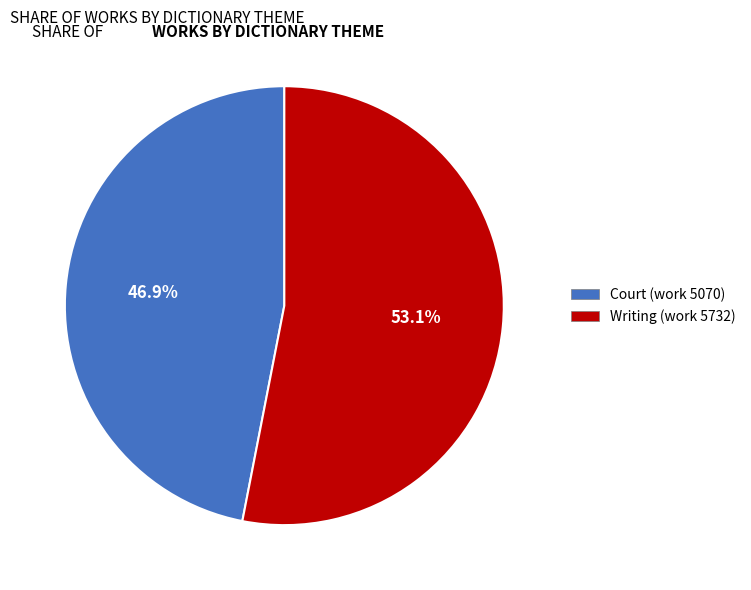

Rank the categories by value from highest to lowest.

Writing (work 5732), Court (work 5070)